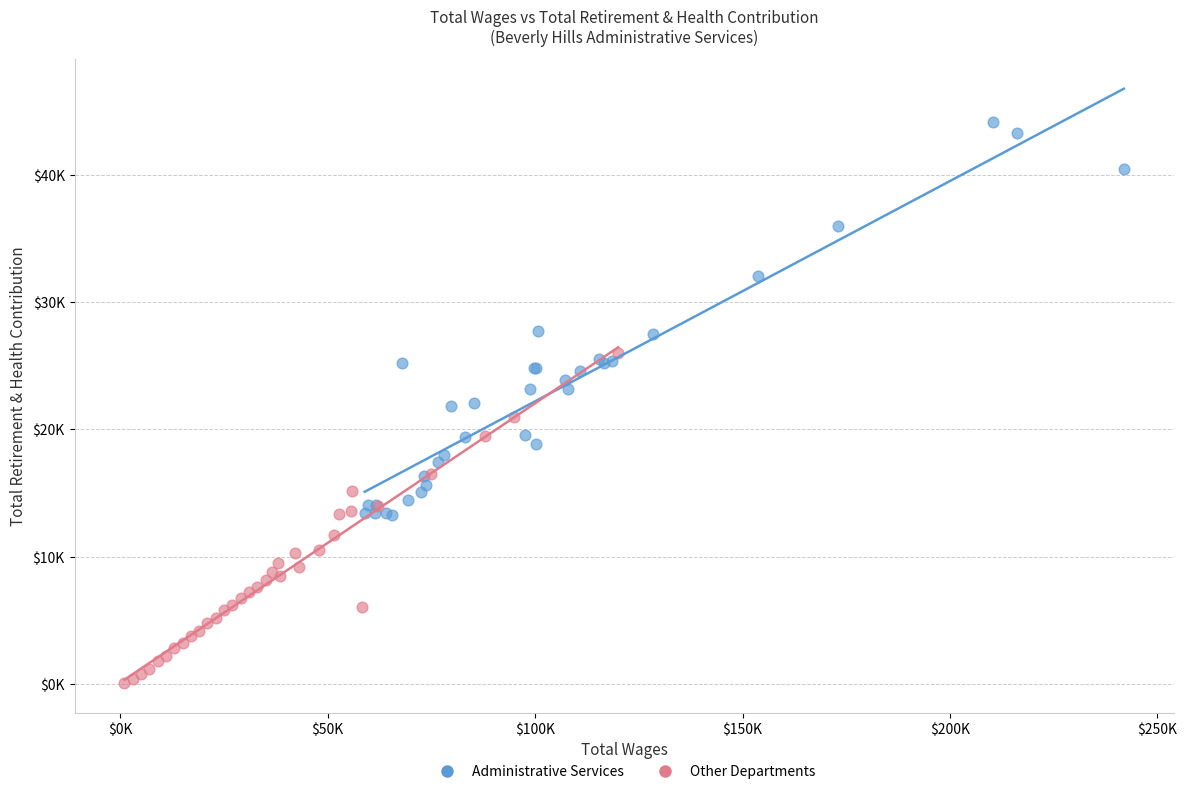

What are all the series names shown in the legend?

Administrative Services, Other Departments